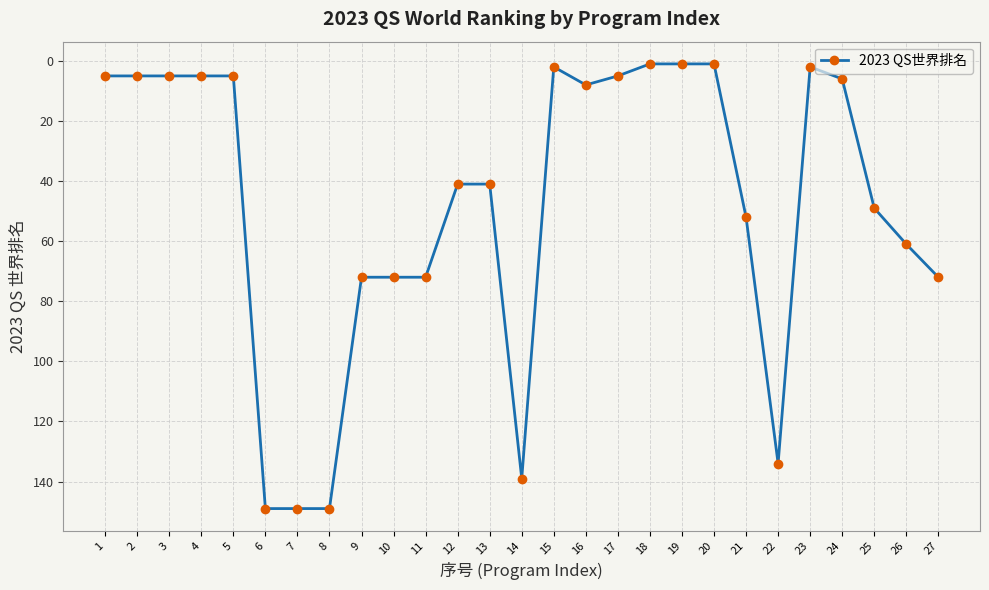

How many lines are shown in the chart?

1